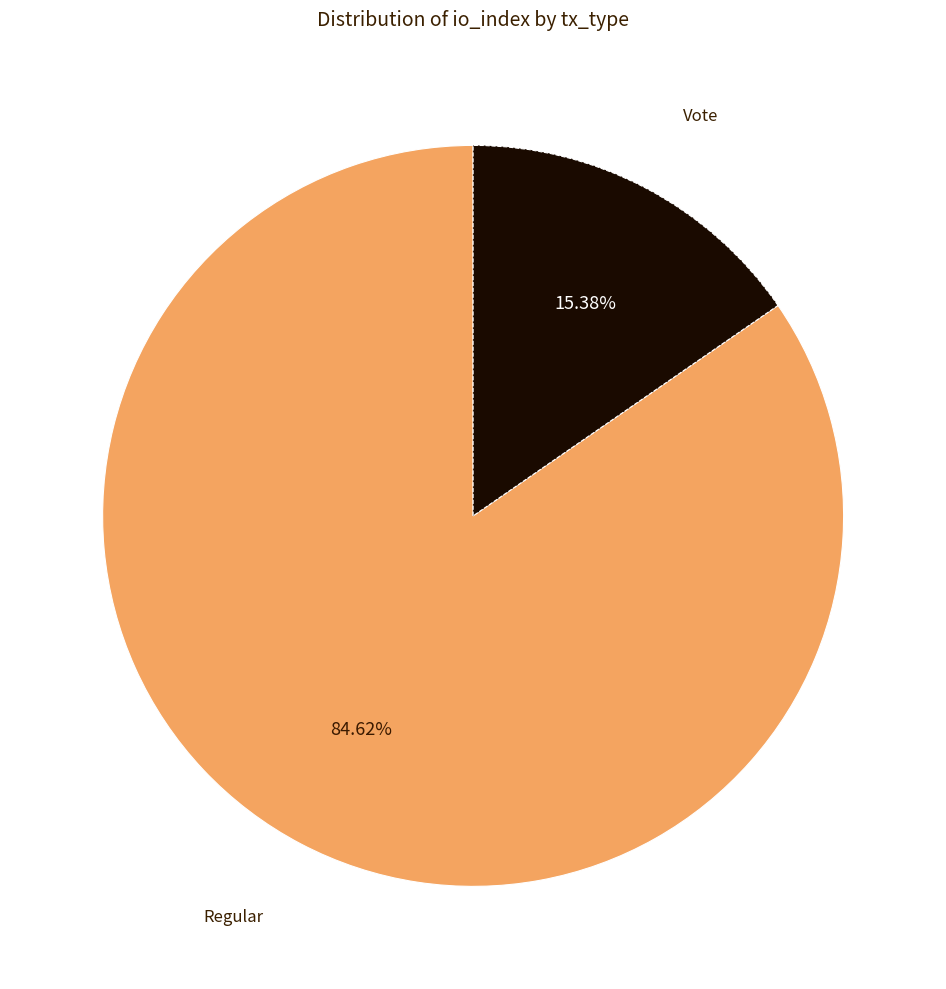

Does any single category account for the majority?

Yes